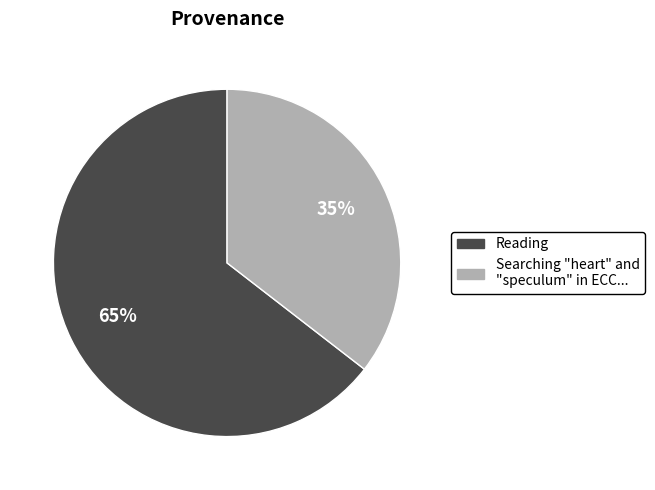

To the nearest percent, what is the average slice percentage?

50%